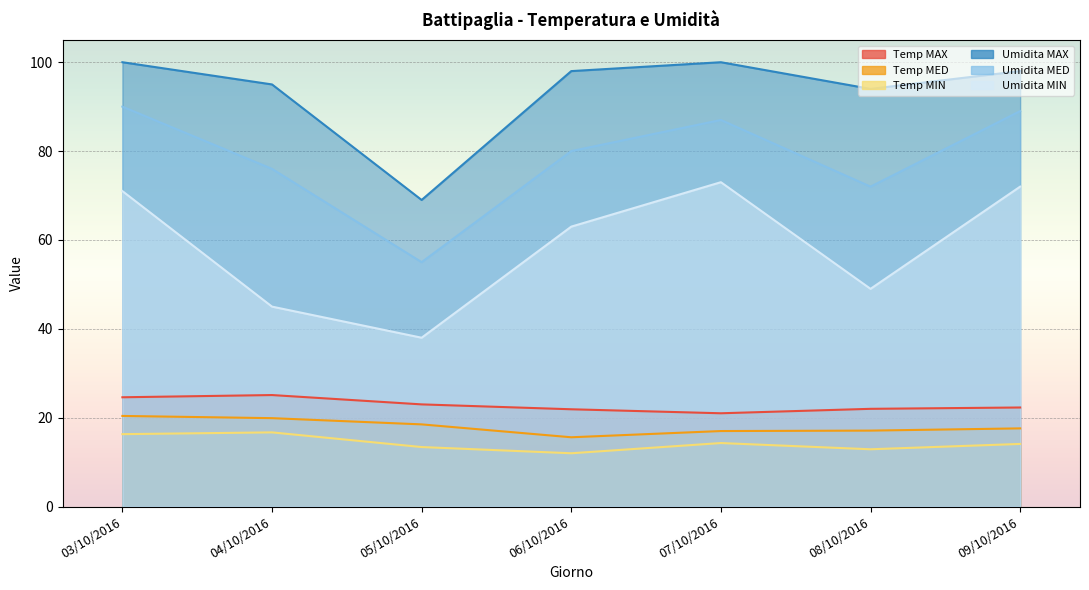

Reading left to right, transcribe all the data shown in this chart.

Temp MAX: 24.6	25.1	23.0	21.9	21.0	22.0	22.3
Temp MED: 20.4	19.9	18.5	15.6	17.0	17.1	17.6
Temp MIN: 16.3	16.7	13.4	12.0	14.3	12.9	14.1
Umidita MAX: 100.0	95.0	69.0	98.0	100.0	94.0	98.0
Umidita MED: 90.0	76.0	55.0	80.0	87.0	72.0	89.0
Umidita MIN: 71.0	45.0	38.0	63.0	73.0	49.0	72.0